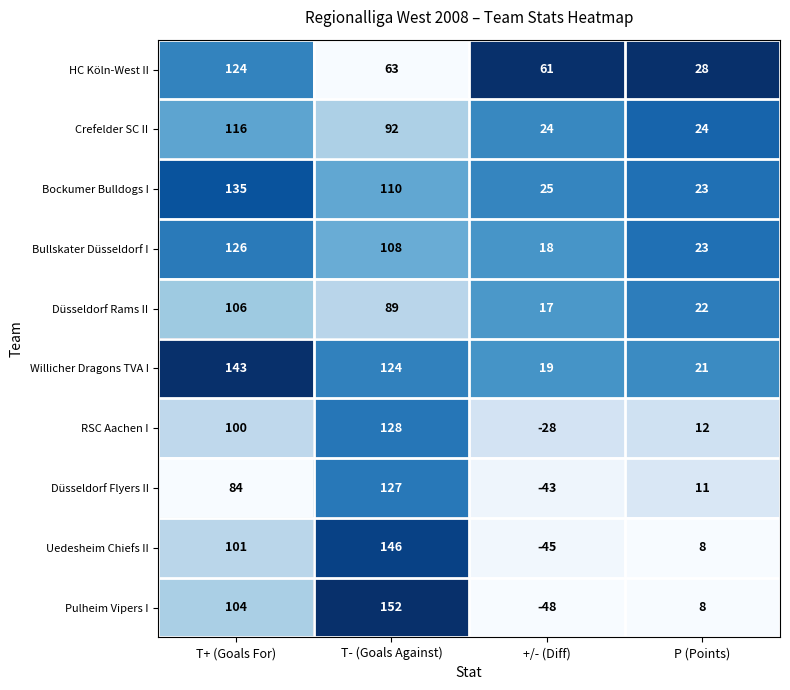

What is the difference between the maximum and minimum values in the HC Köln-West II series?

96